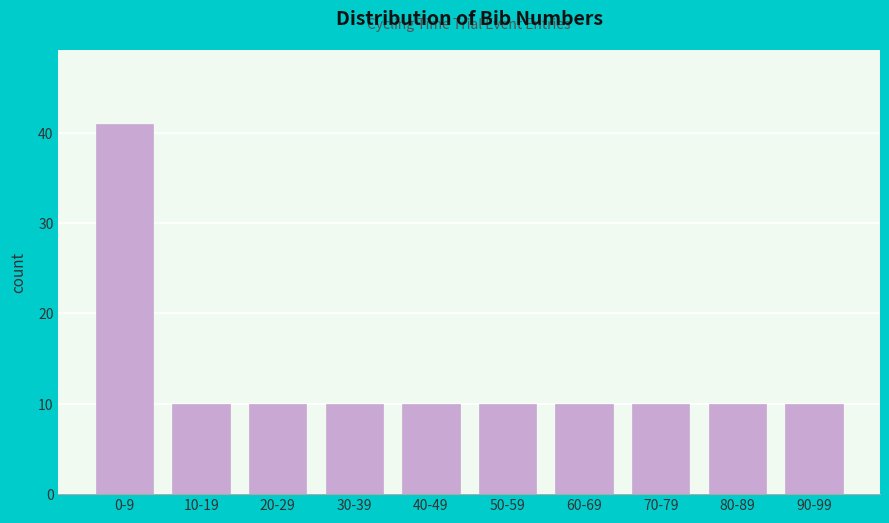

Reading left to right, transcribe all the data shown in this chart.

0-9=41	10-19=10	20-29=10	30-39=10	40-49=10	50-59=10	60-69=10	70-79=10	80-89=10	90-99=10